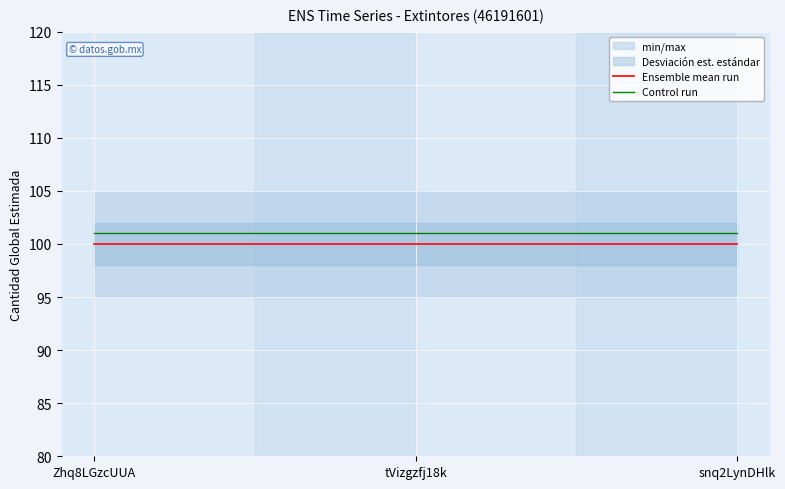

Rank the series by their maximum value, from highest to lowest.

Control run, Ensemble mean run